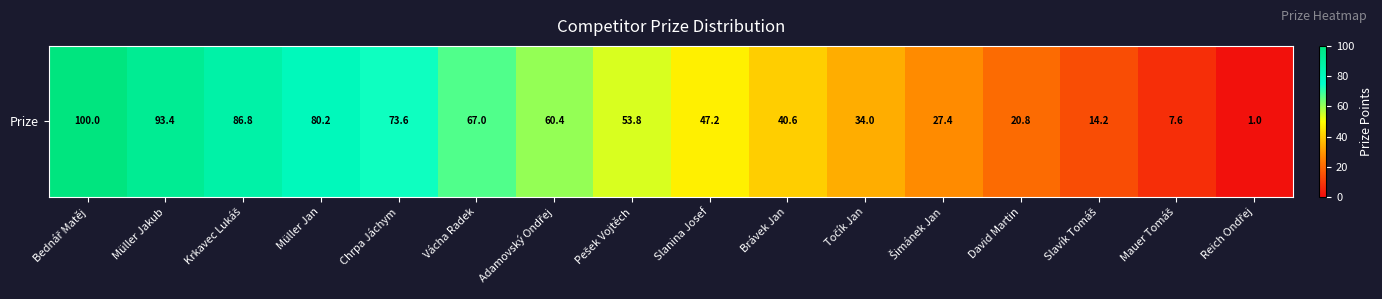

Reading right to left, extract all data points from this chart.

1.0	7.6	14.2	20.8	27.4	34.0	40.6	47.2	53.8	60.4	67.0	73.6	80.2	86.8	93.4	100.0